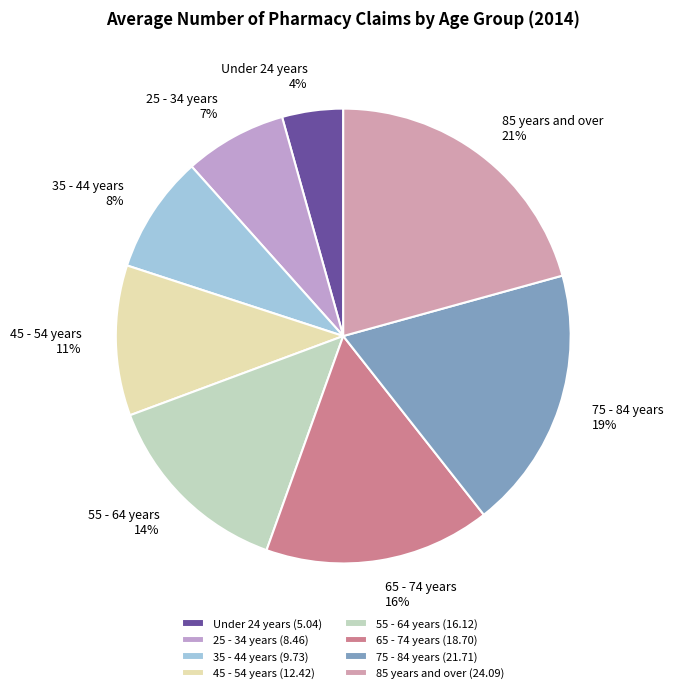

Rank the categories by value from lowest to highest.

Under 24 years, 25 - 34 years, 35 - 44 years, 45 - 54 years, 55 - 64 years, 65 - 74 years, 75 - 84 years, 85 years and over